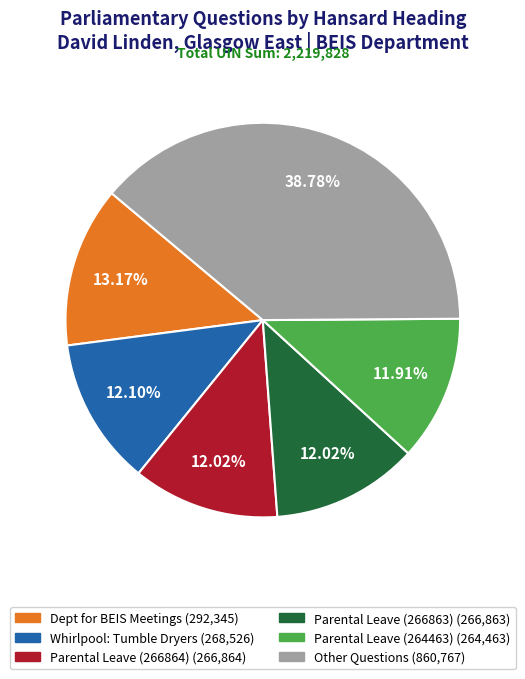

Is there a majority slice in this chart?

No